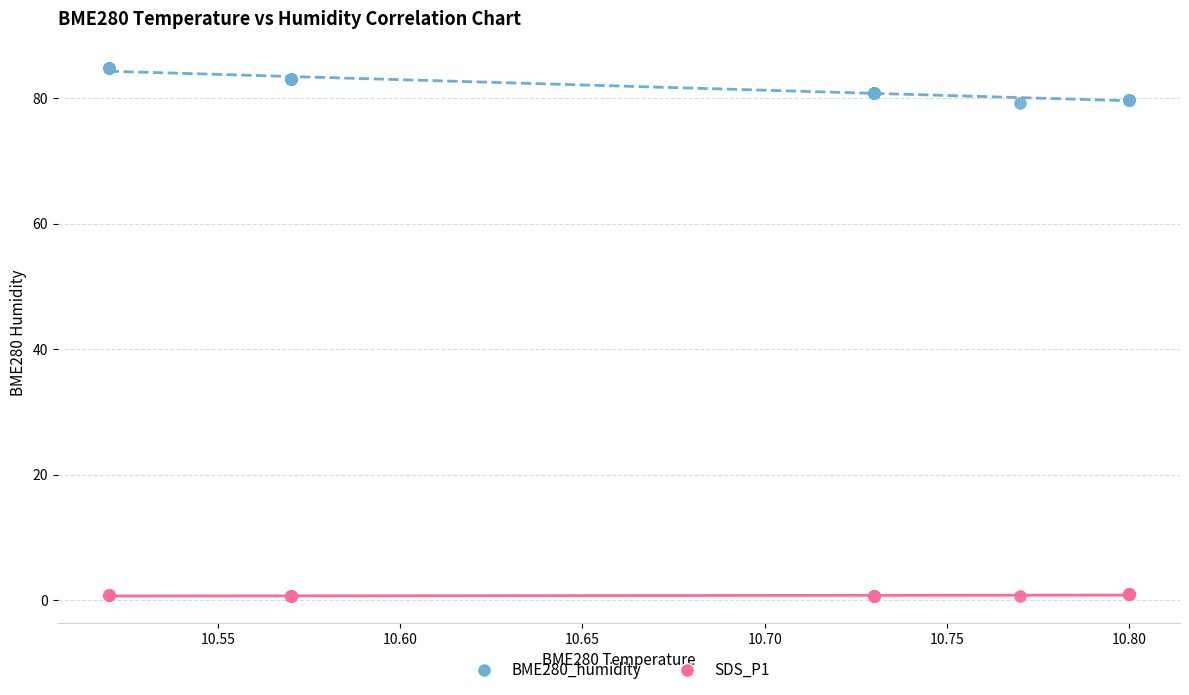

What are all the series names shown in the legend?

BME280_humidity, SDS_P1